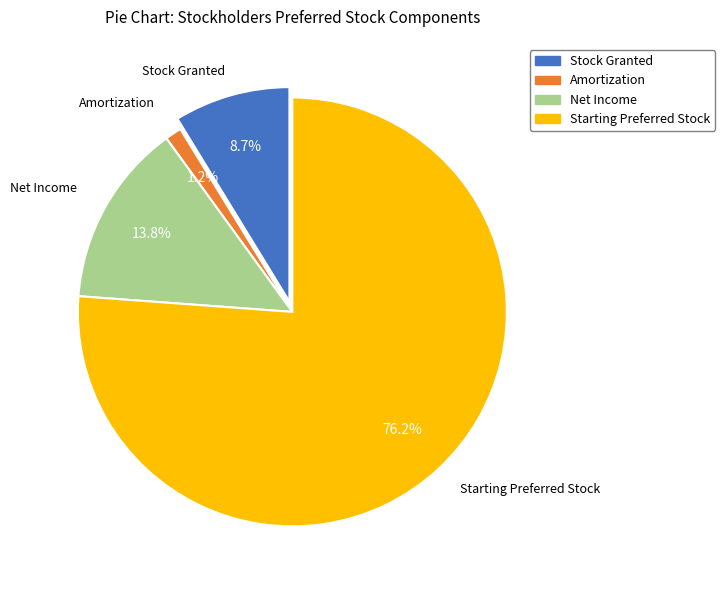

Combined, do Net Income and Starting Preferred Stock account for over 50%?

Yes